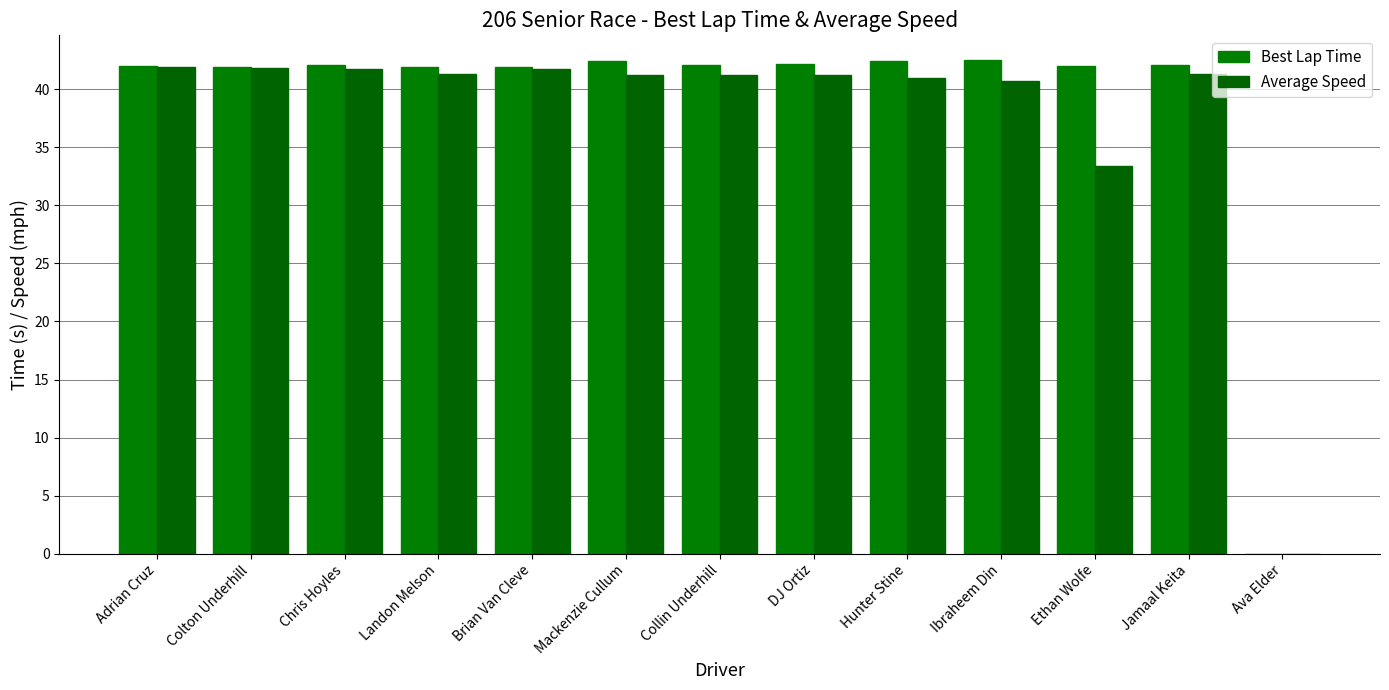

At how many categories does at least one series exceed 13?

12